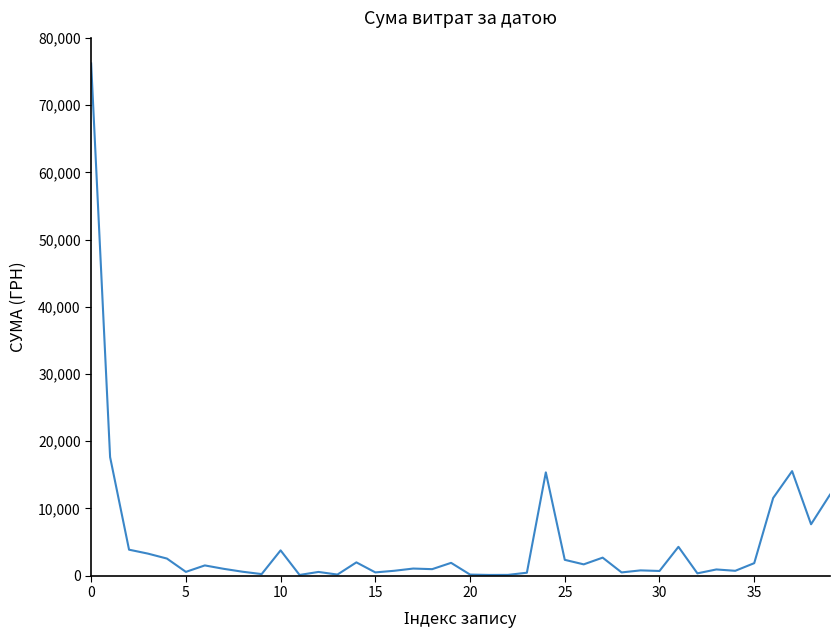

What is the difference between the maximum and minimum values?

76098.7